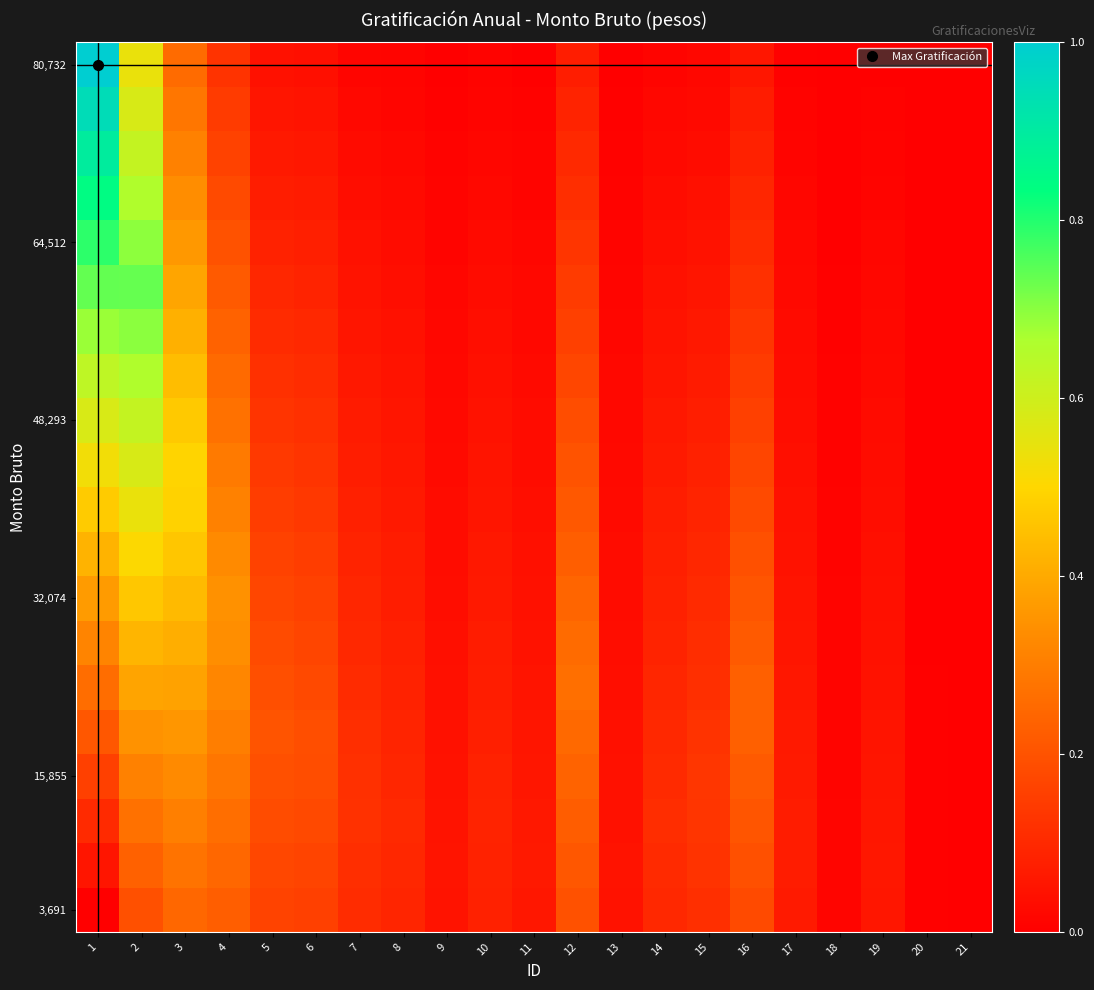

Between 2 and 18, which is larger?

2